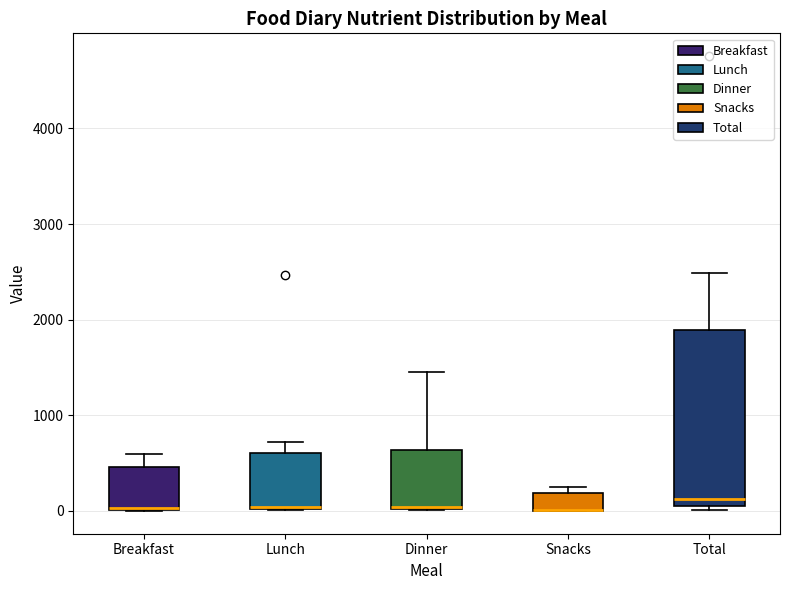

Where does the upper whisker of the box for Lunch end on the y-axis? The values are not printed on the chart, so give them approximately, as read against the axis.

700